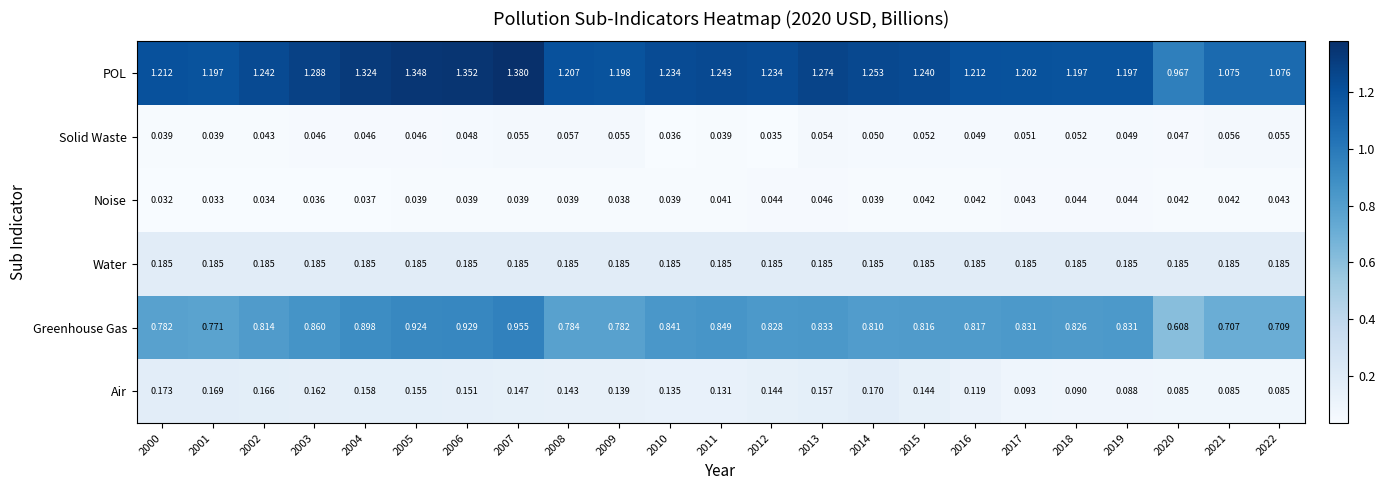

Between 2002 and 2021, which series saw the biggest shift?

POL